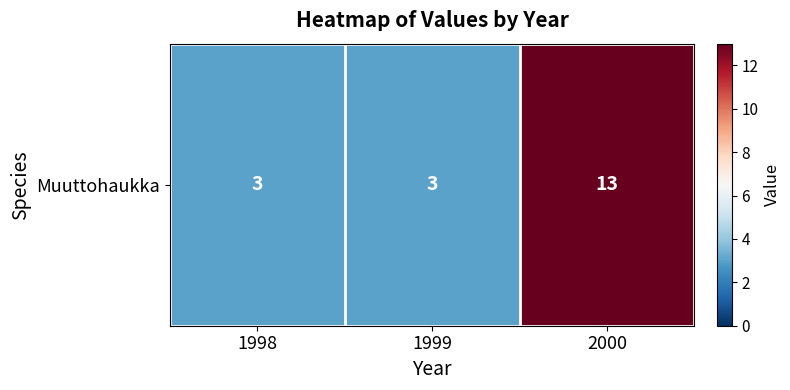

Reading left to right, what are all the values shown in this chart?

1998=3	1999=3	2000=13